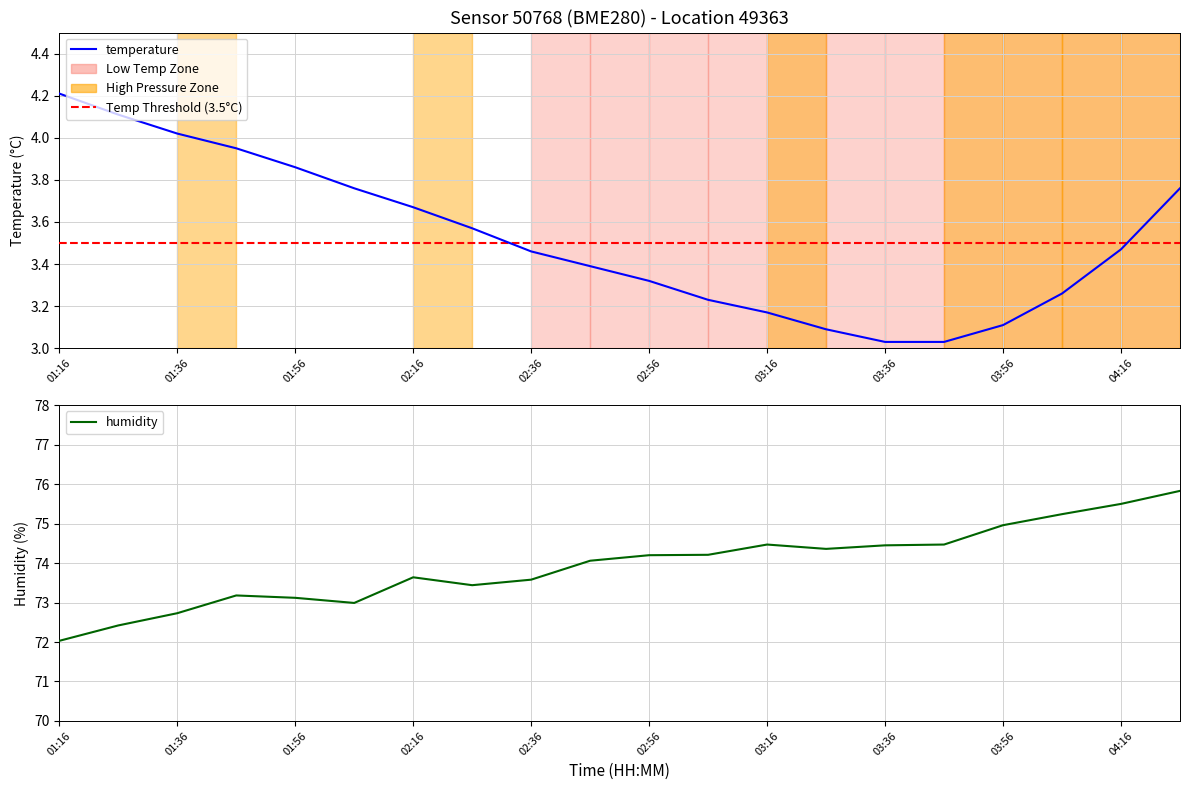

What is the average value of the temperature series?

3.5